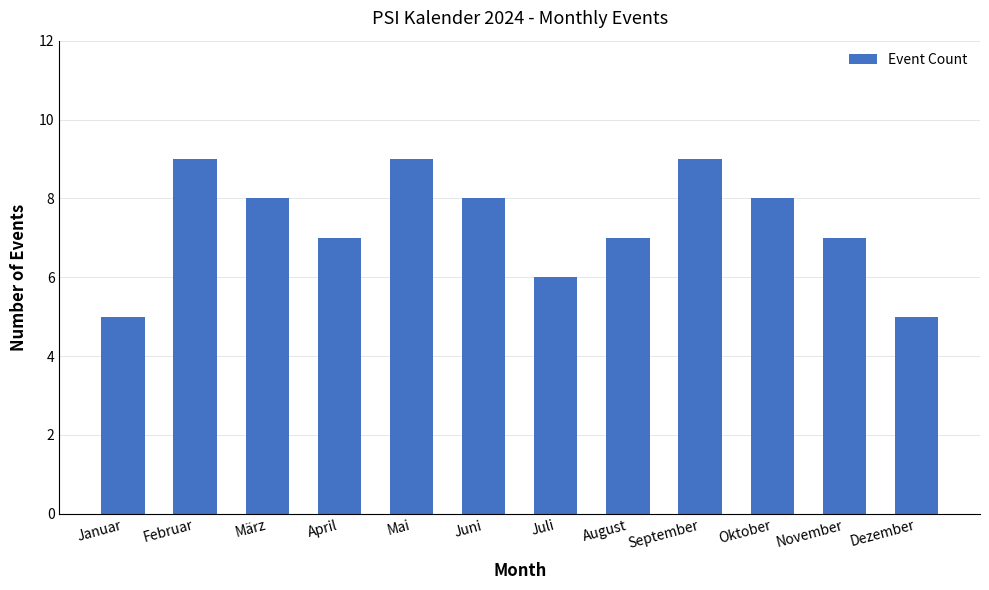

What is the sum of the values at April and September?

16